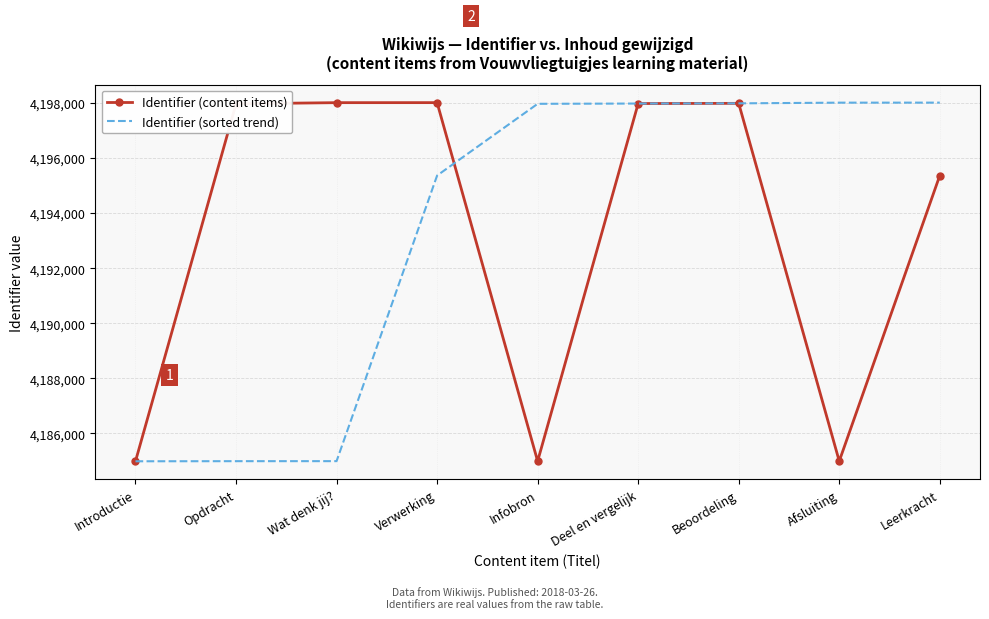

Is the value of Identifier (content items) at Afsluiting greater than the value of Identifier (sorted trend) at Leerkracht?

No